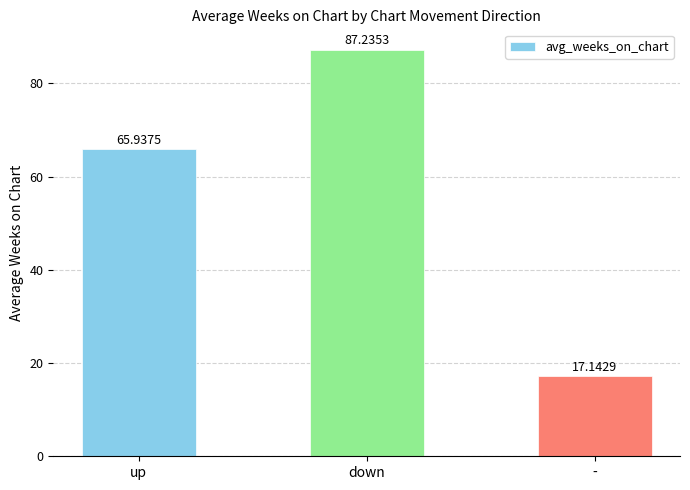

Where does the data first go above 65?

up